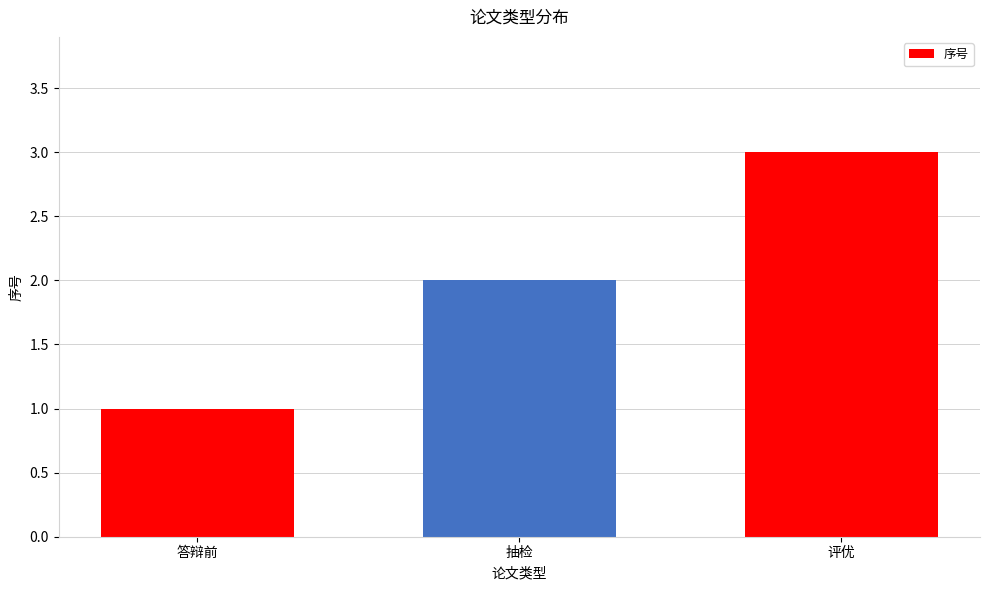

Where is the data nearest to the value 2?

抽检